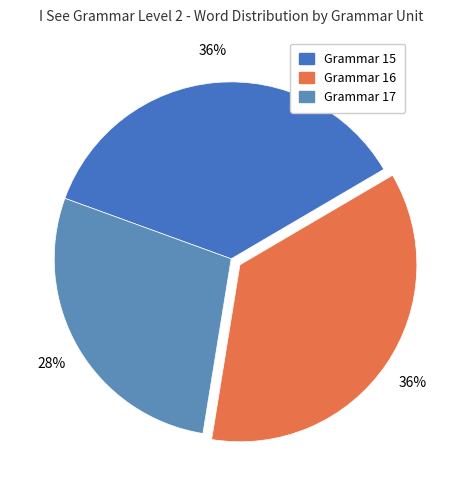

How many segments does this pie chart have?

3